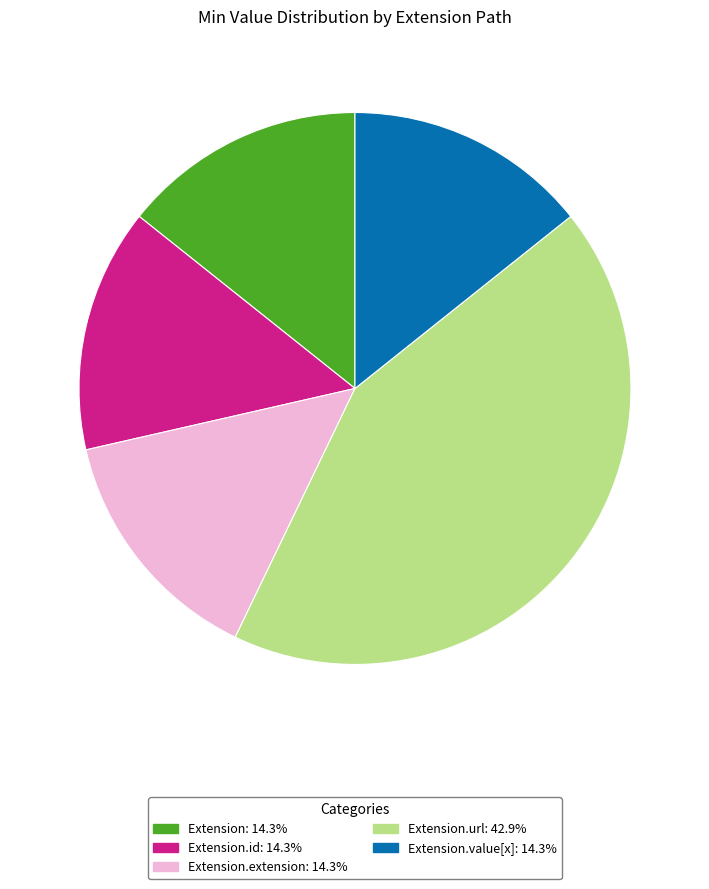

Is there a majority slice in this chart?

No